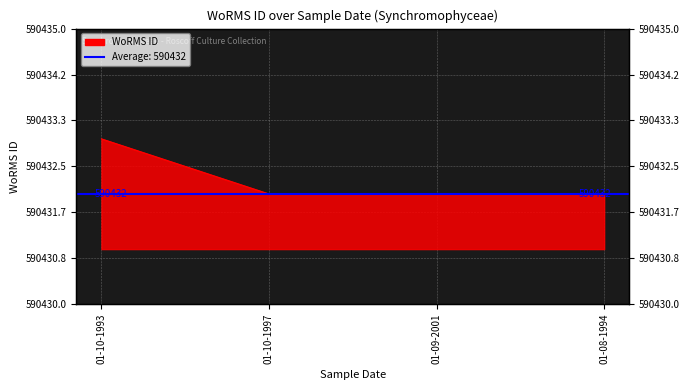

Does the chart have visible grid lines?

Yes